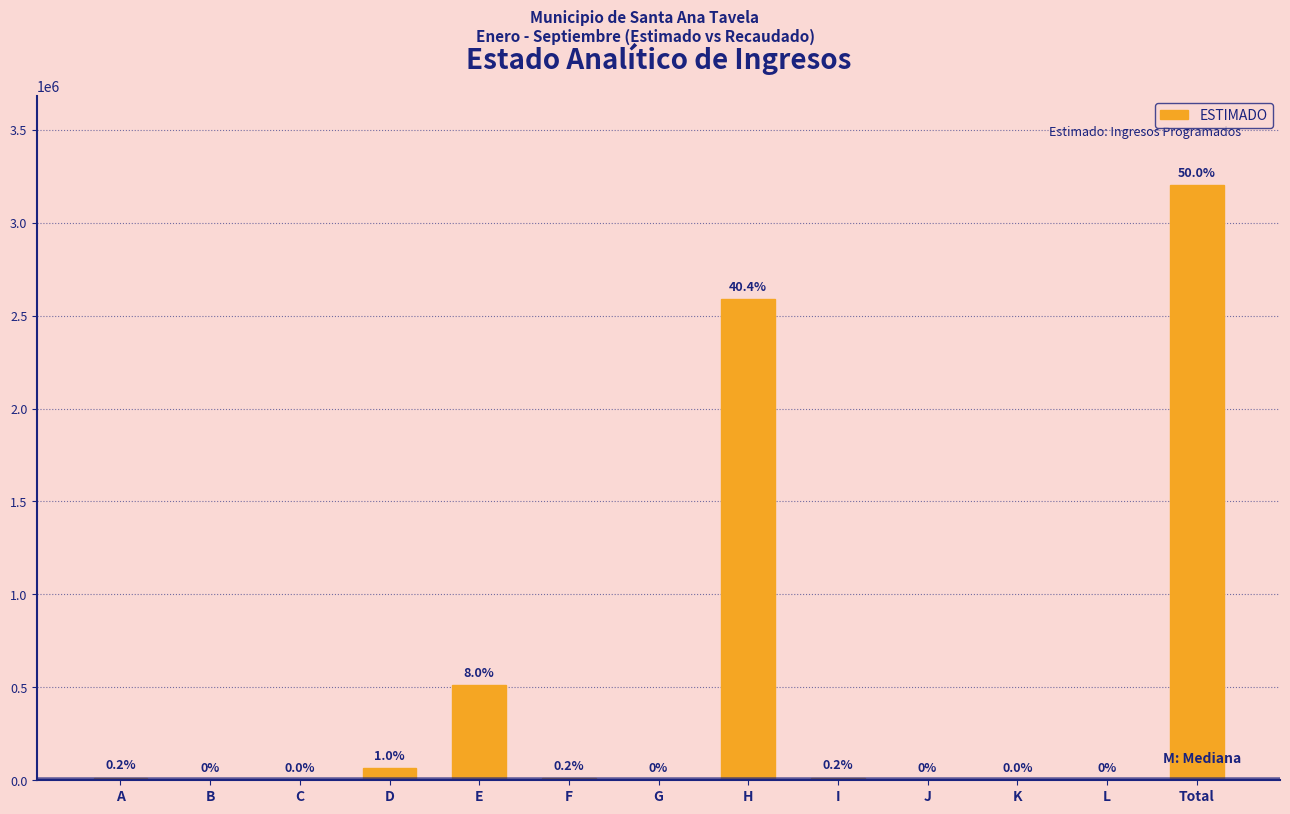

Reading left to right, transcribe all the data shown in this chart.

A=14500	B=0	C=1000	D=63600	E=510400	F=10000	G=0	H=2588922	I=13141	J=0	K=1	L=0	Total=3201564